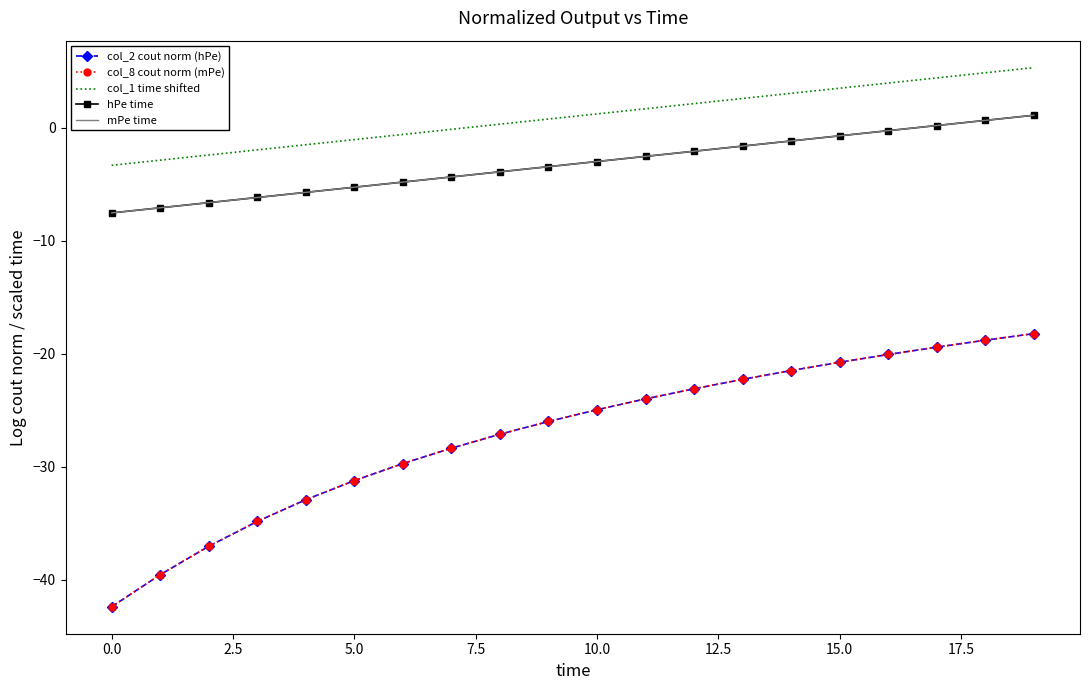

True or false: col_1 time shifted and col_2 cout norm (hPe) cross at least once.

False